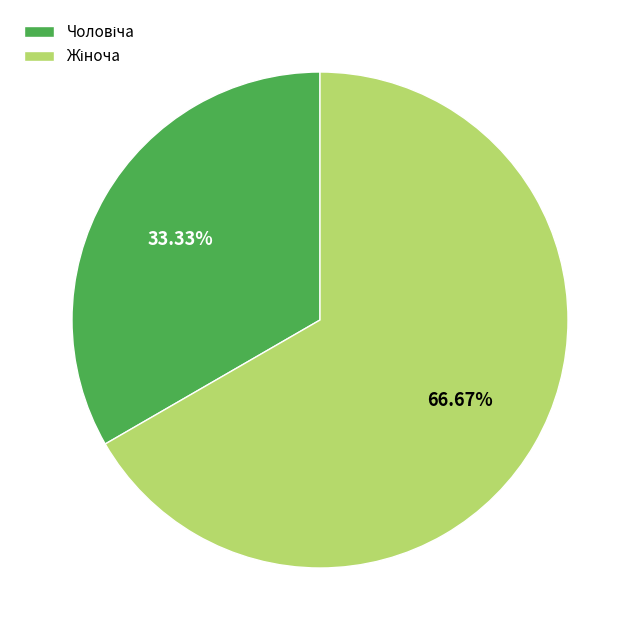

Does any single category account for the majority?

Yes